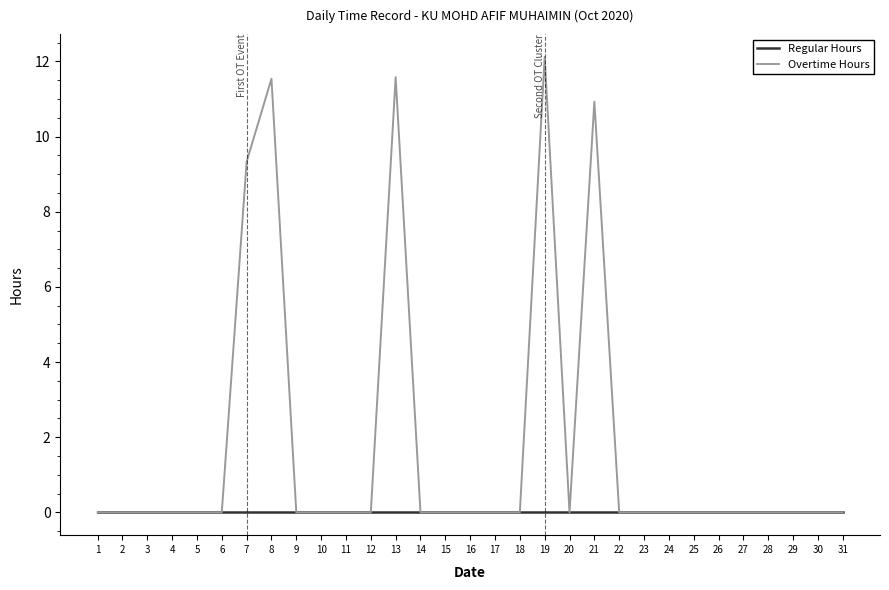

At which category is the sum across all series the highest?

19